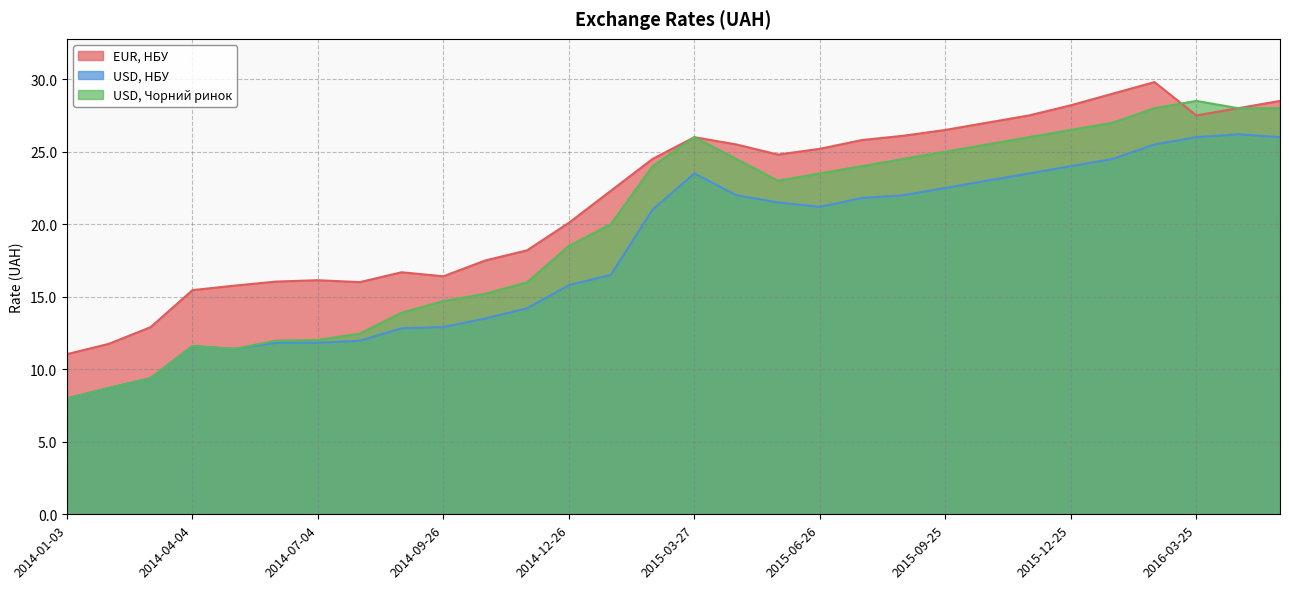

What position from the right is 2016-02-26?

4